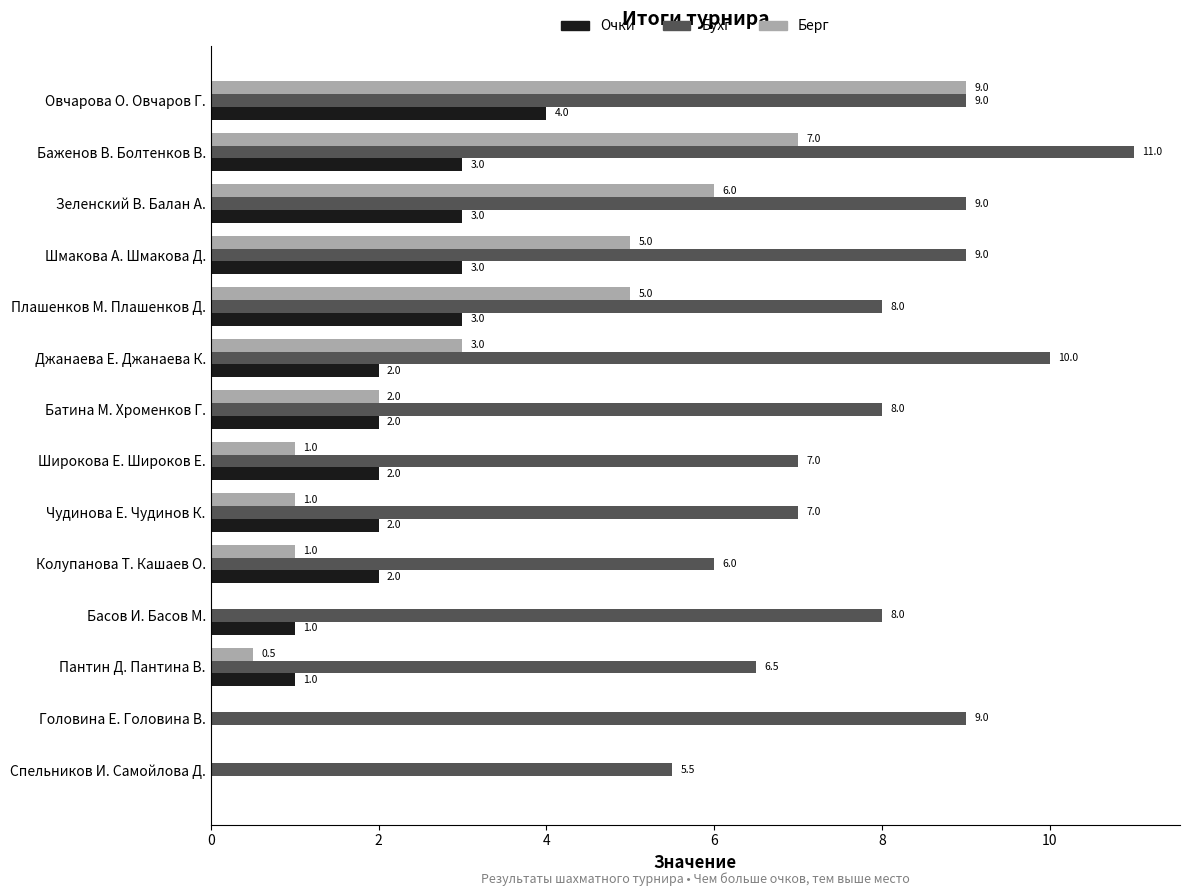

How many Очки values are between 1 and 3?

11